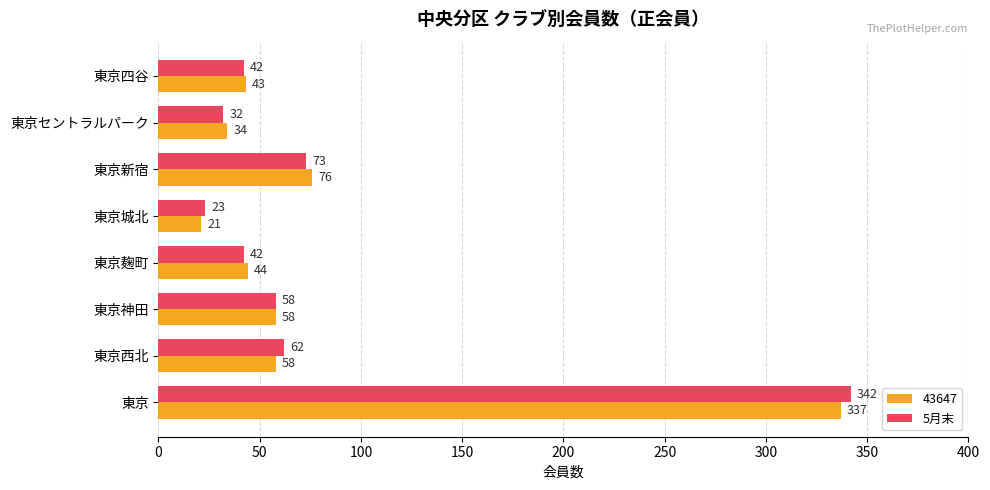

At which category is the sum across all series the highest?

東京